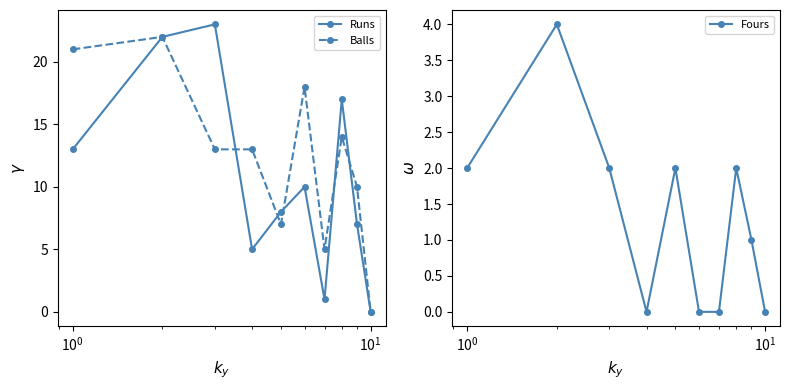

What is the value of the Runs point at the 9th from the left?

7